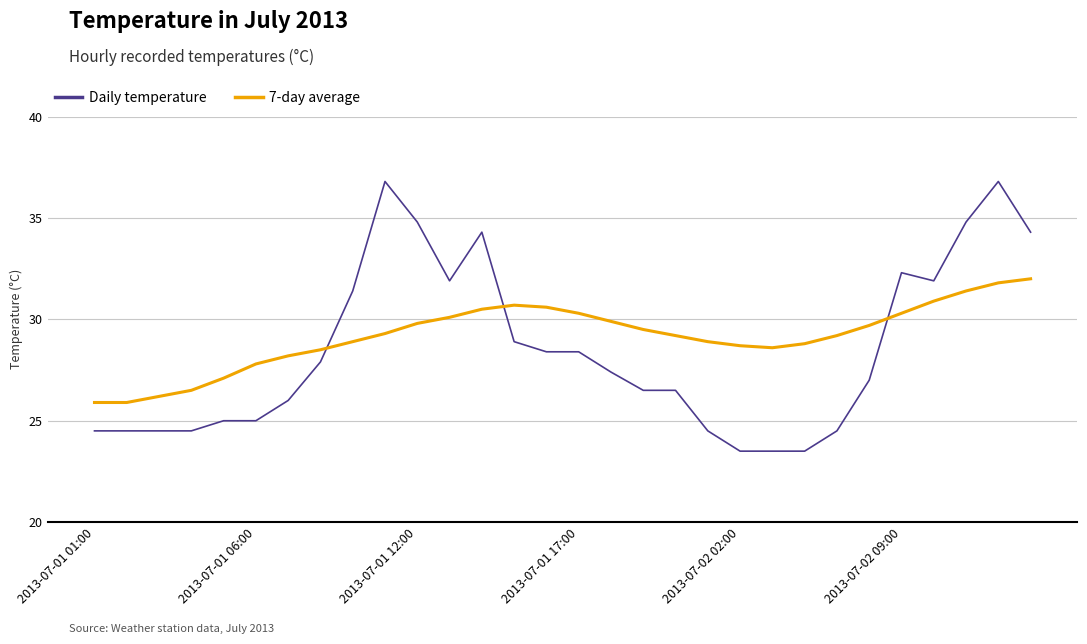

What is the difference between the second highest and minimum values in the 7-day average series?

5.9